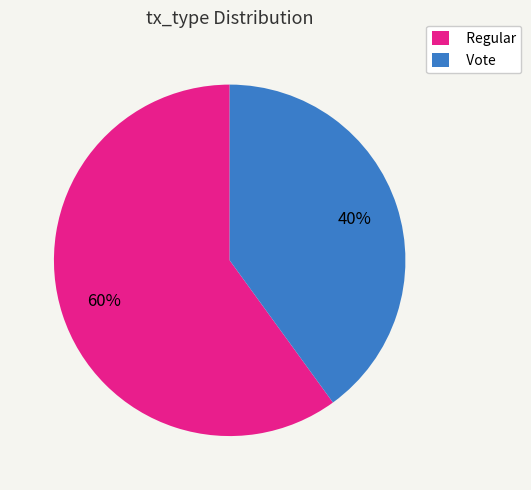

Count the number of slices in the pie.

2